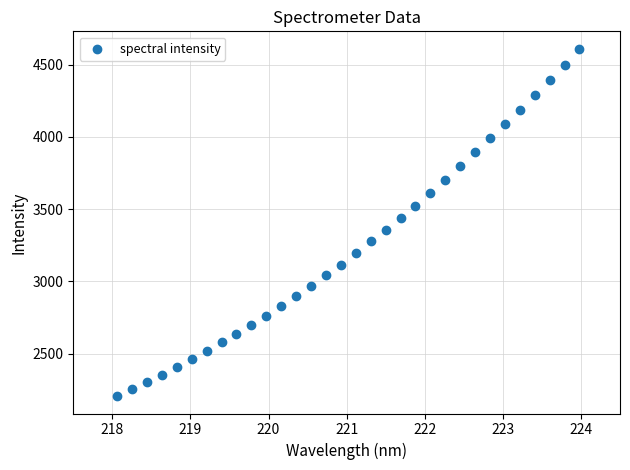

What is the range of X values (max minus min)?

5.9